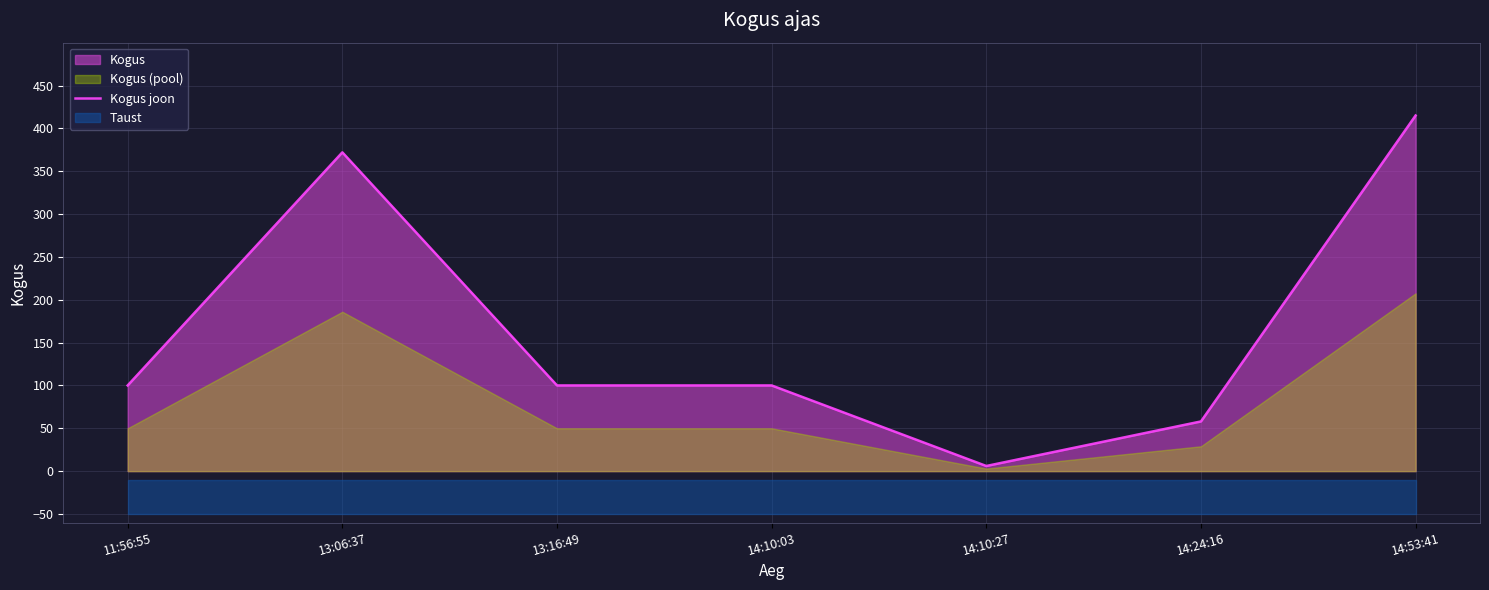

The Kogus joon series shows 553 at 14:53:41. True or false?

False